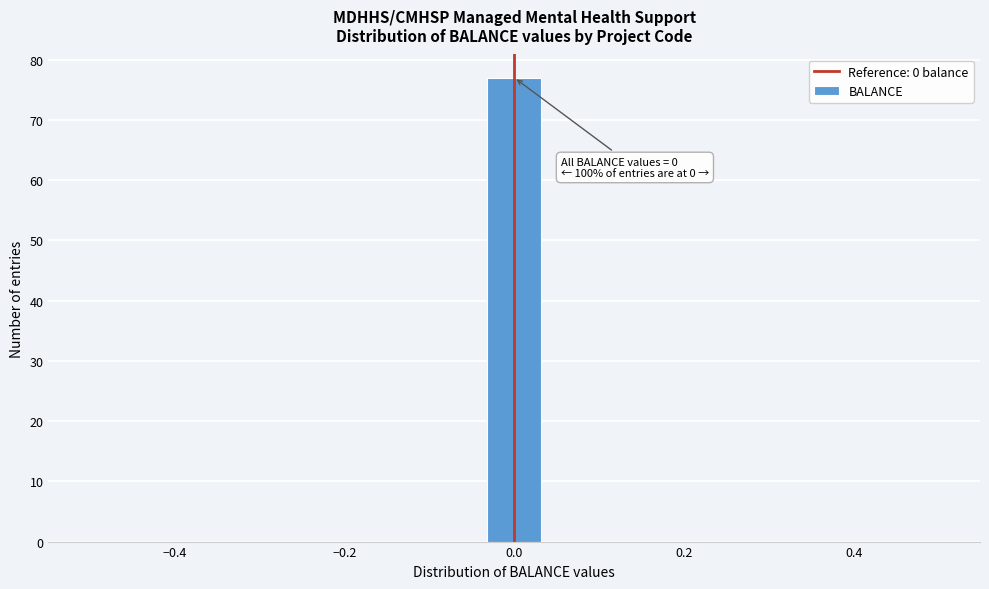

Read against the x-axis, roughly where is the centre of the tallest bar?

0.00